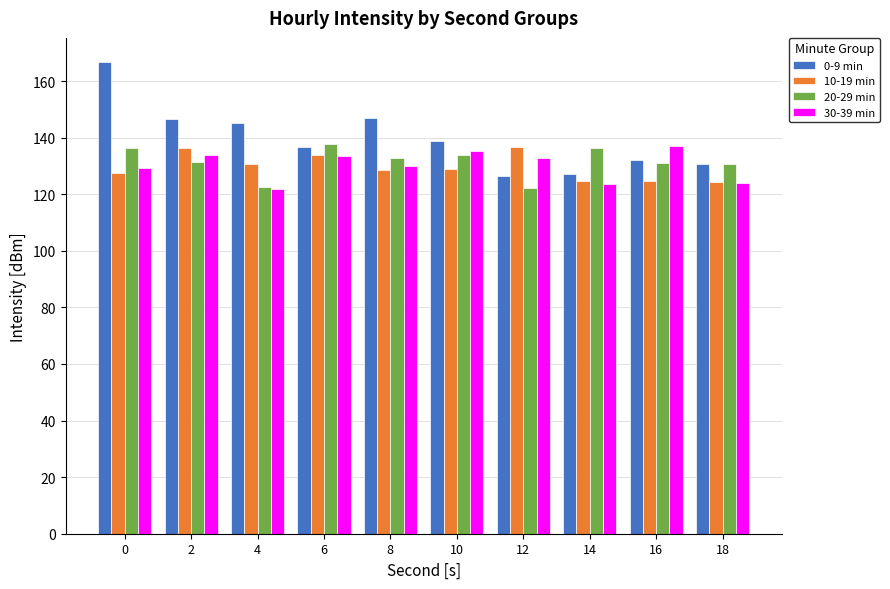

What is the sum of all 30-39 min values?

1301.3